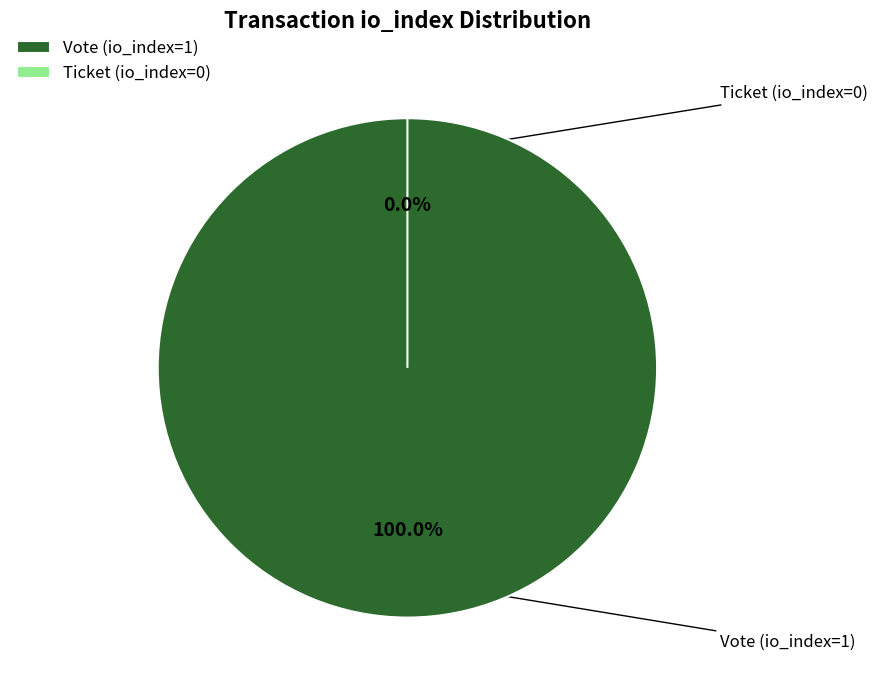

To the nearest percent, what is the combined percentage of Ticket (io_index=0) and Vote (io_index=1)?

100%